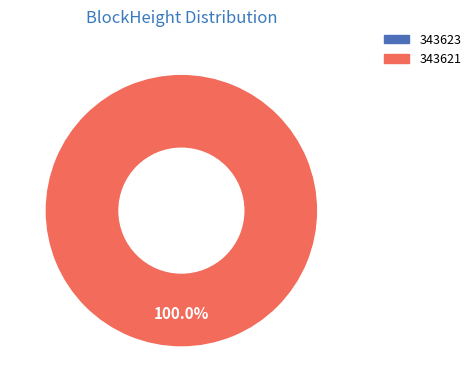

Which category accounts for the majority?

343621